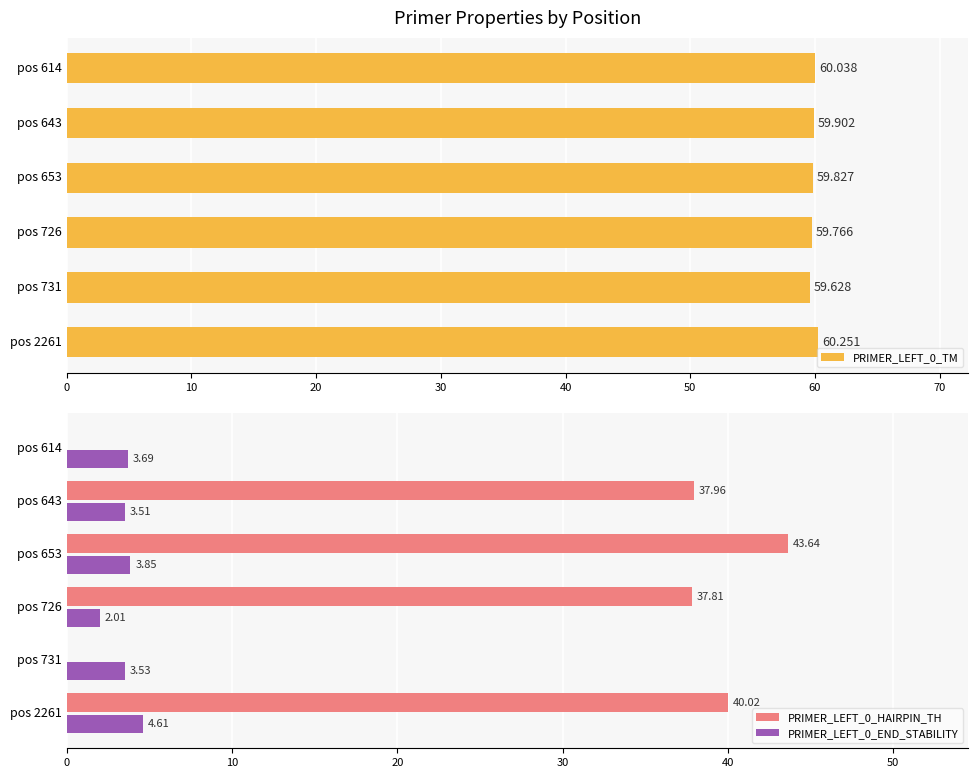

Is the value of PRIMER_LEFT_0_HAIRPIN_TH at pos 643 greater than the value of PRIMER_LEFT_0_END_STABILITY at pos 653?

Yes